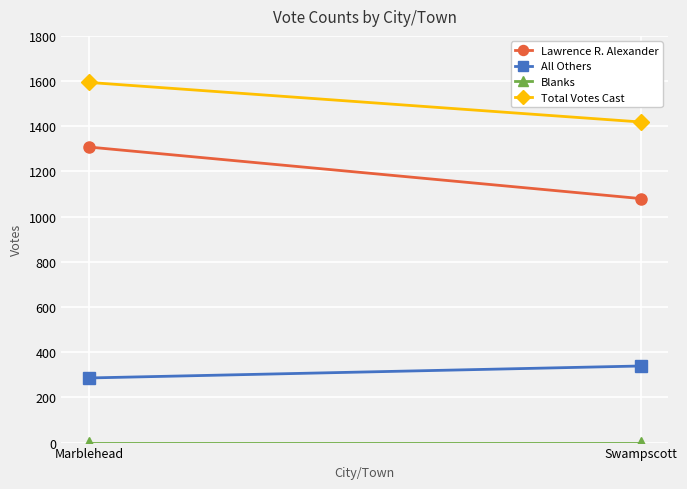

Between Marblehead and Swampscott, which series saw the biggest shift?

Lawrence R. Alexander